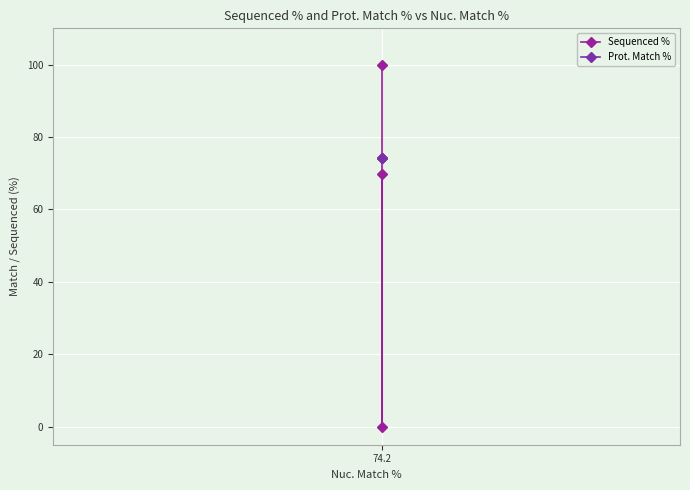

How many values in the Sequenced % series exceed 69?

2